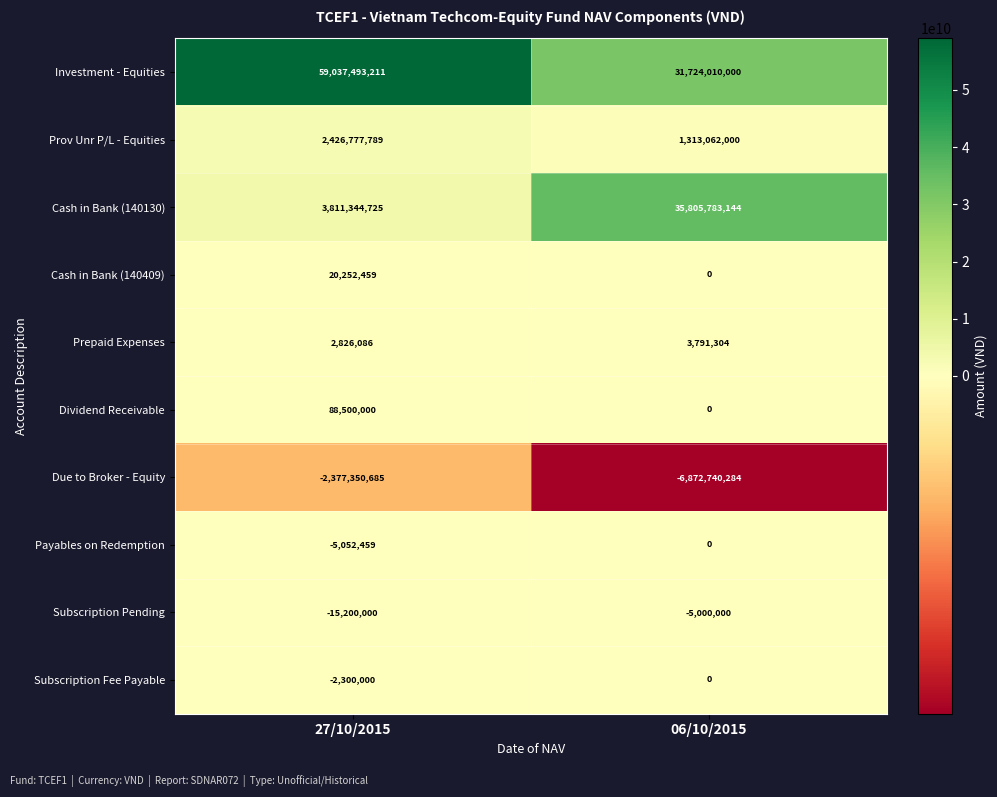

What is the difference between the maximum and minimum values in the Payables on Redemption series?

5052459